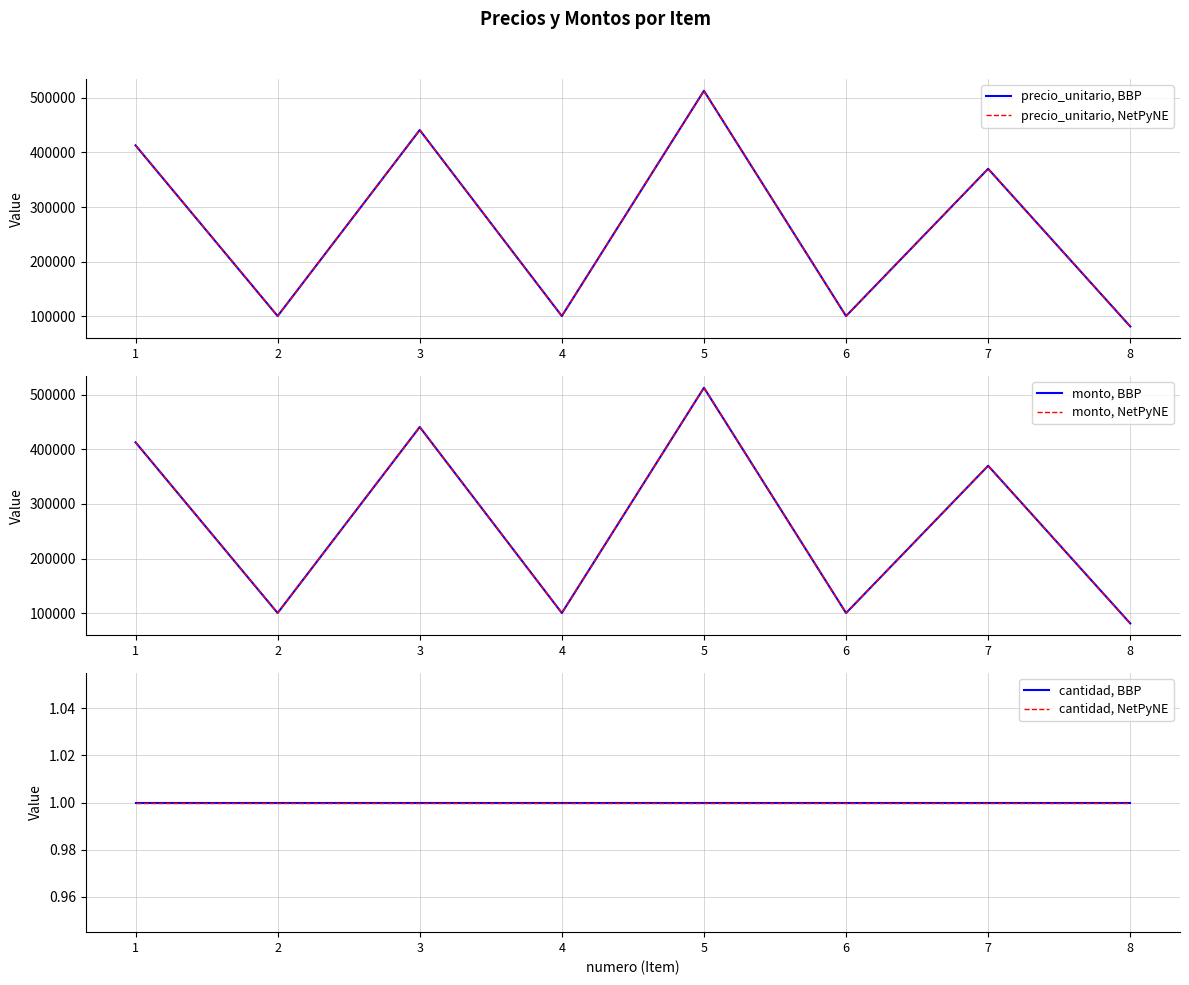

Is this an area chart (filled region under the line)?

No